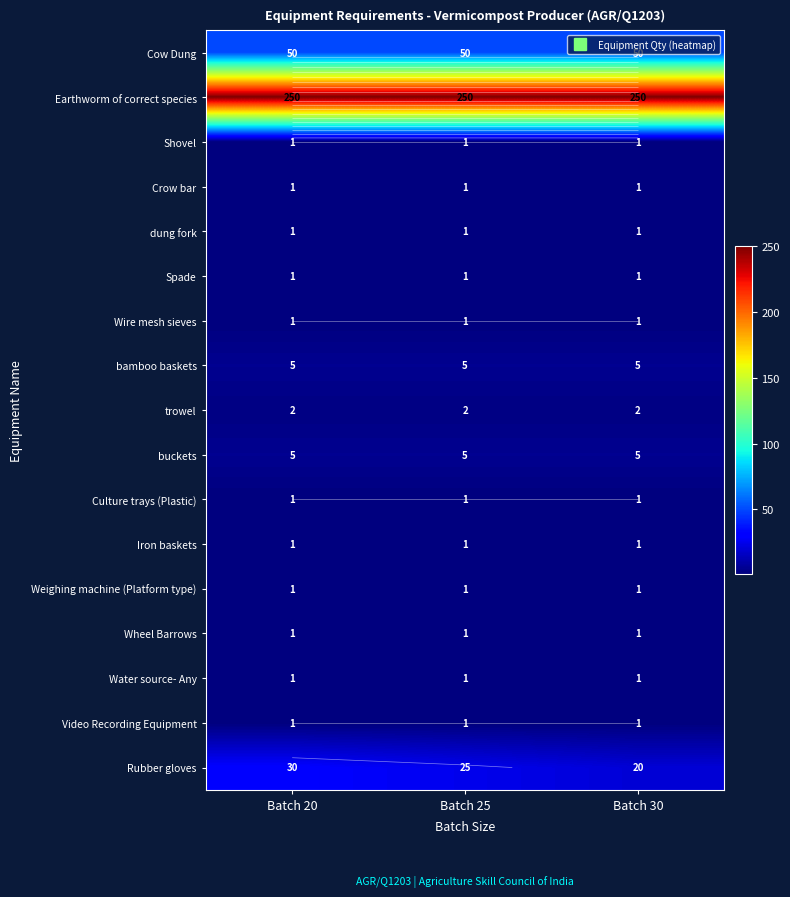

At which category is the sum across all series the highest?

Batch 20